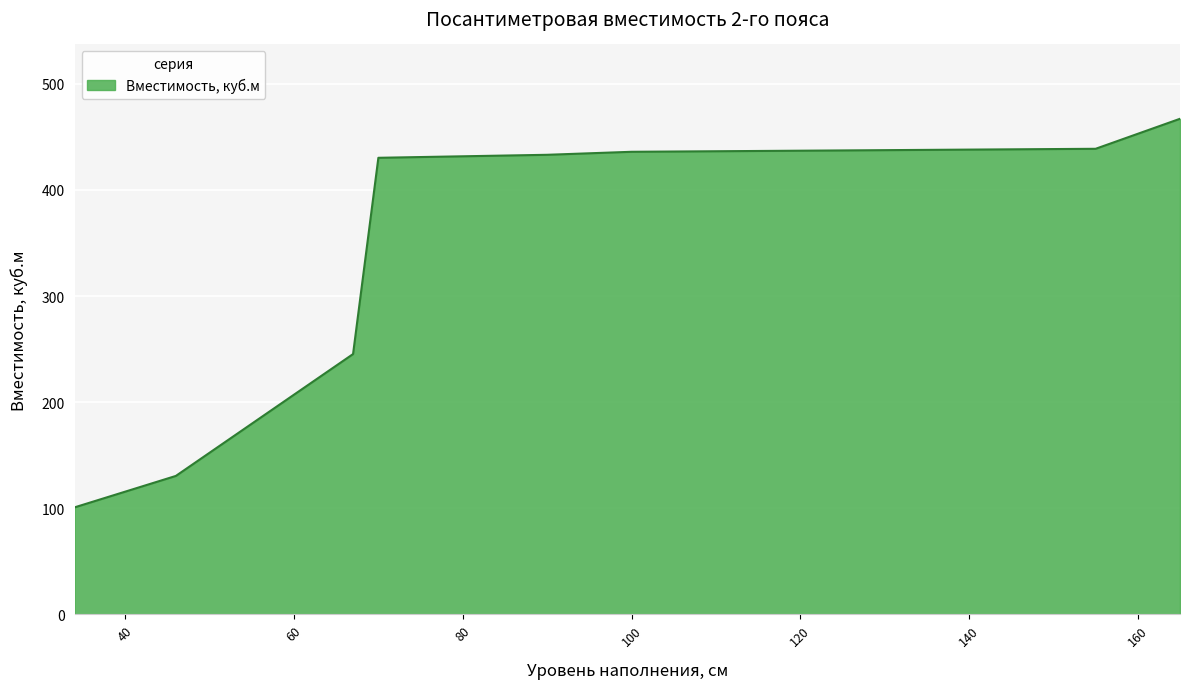

What is the greatest value displayed?

467.0